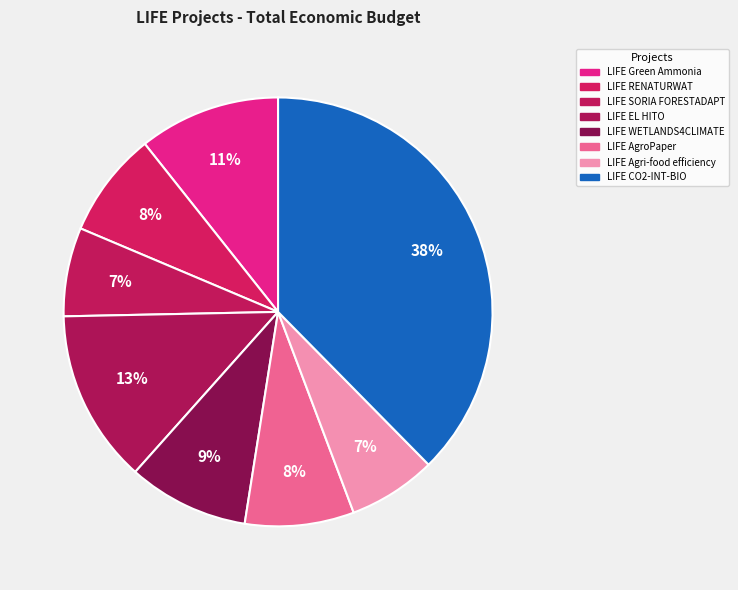

How many slices are in this pie chart?

8